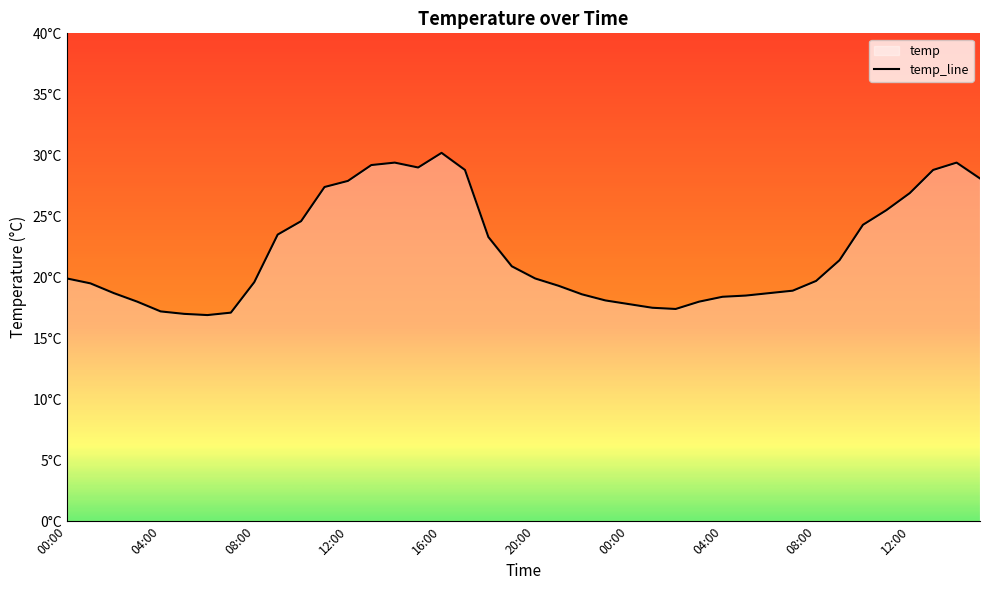

Is it true that the value at 15:00 is 41.4?

False